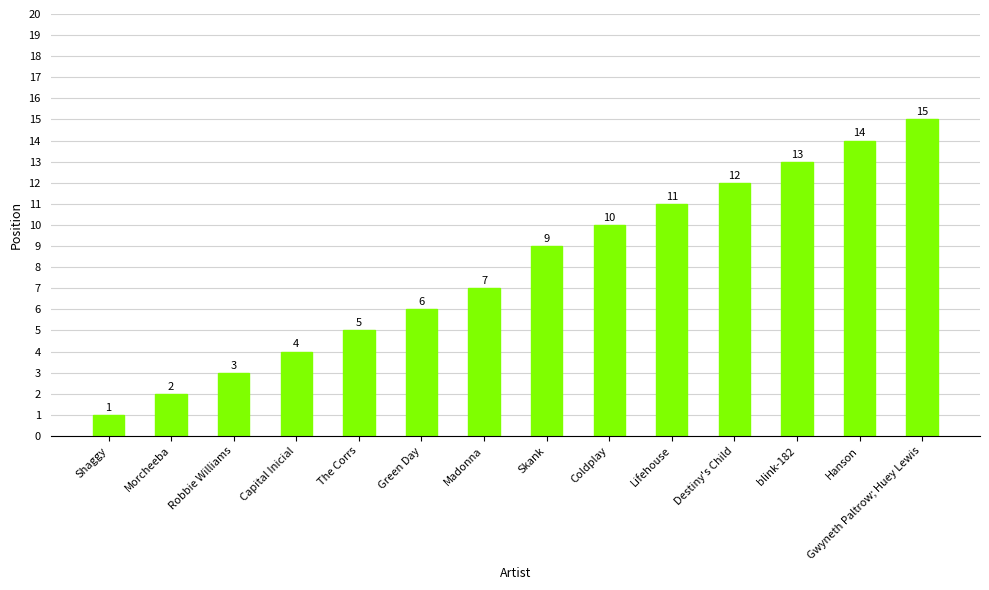

What is the change in value from Skank to blink-182?

+4